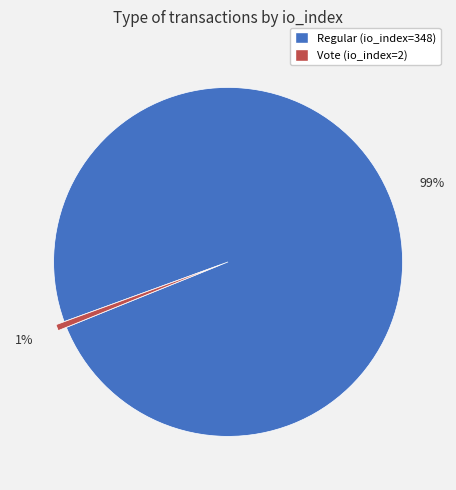

To the nearest percent, what is the combined percentage of Regular (io_index=348) and Vote (io_index=2)?

100%